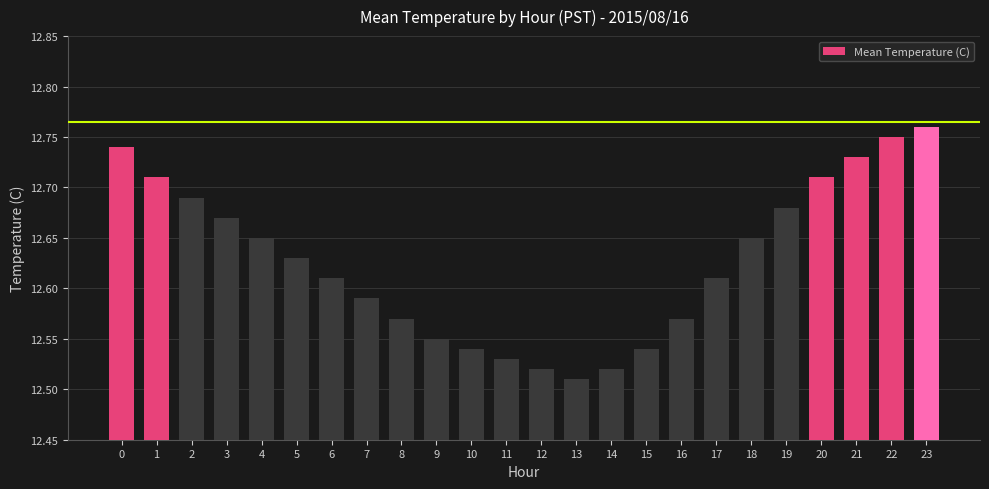

Which has a higher value, 5 or 4?

4